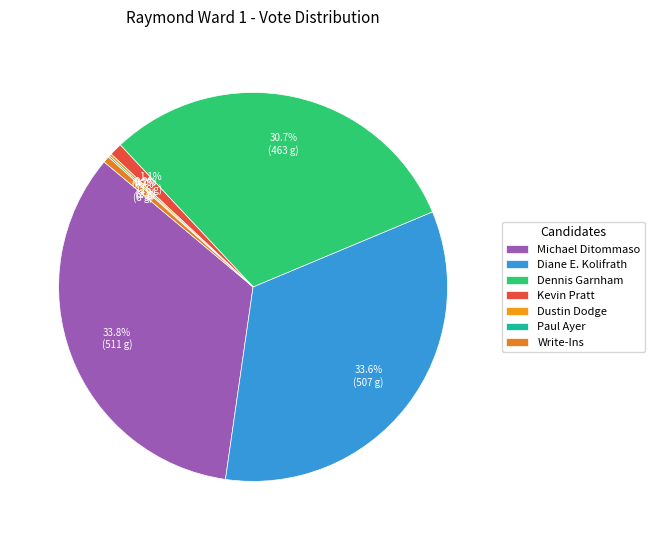

What is the change in value from Dennis Garnham to Dustin Dodge?

-460